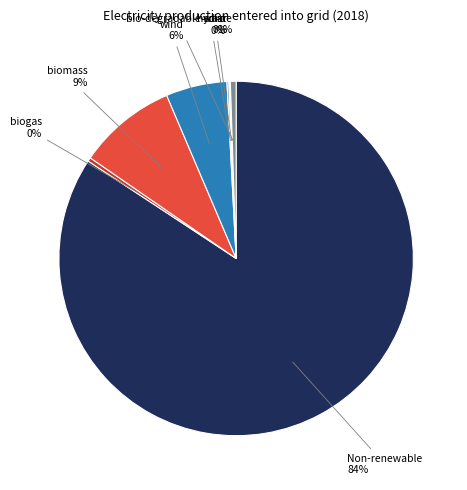

Does Non-renewable account for over 50% of the chart?

Yes